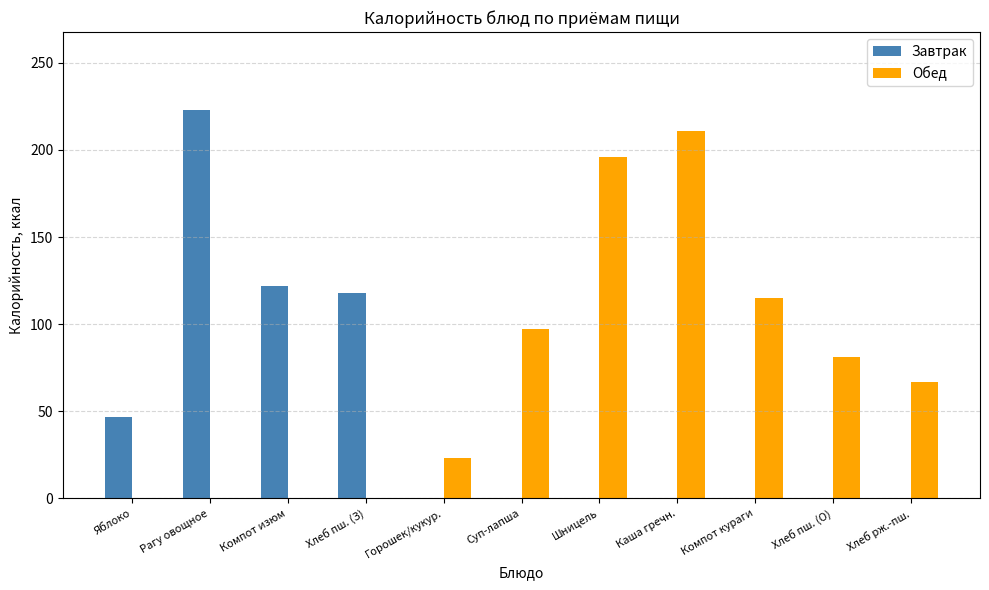

Count the number of categories in the chart.

11